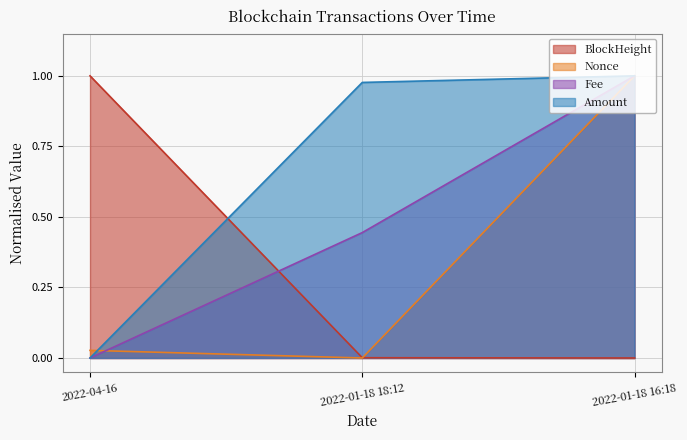

What is the value of the Fee point at the 3rd from the left?

1.0